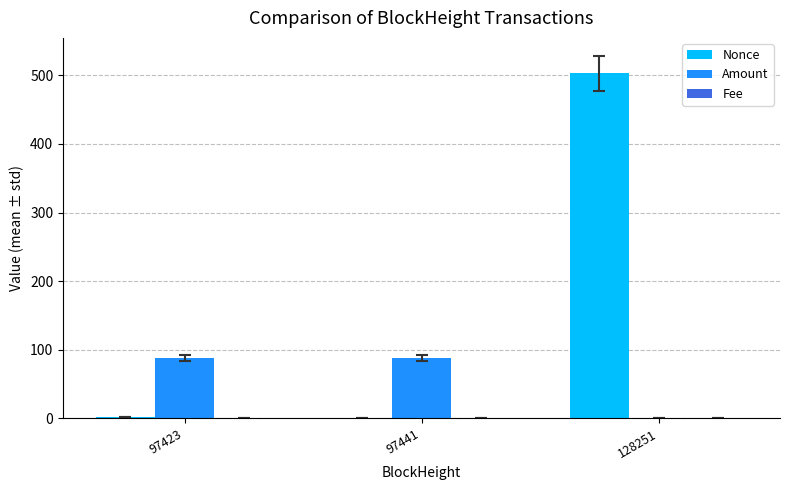

At which label does Nonce reach its peak?

128251